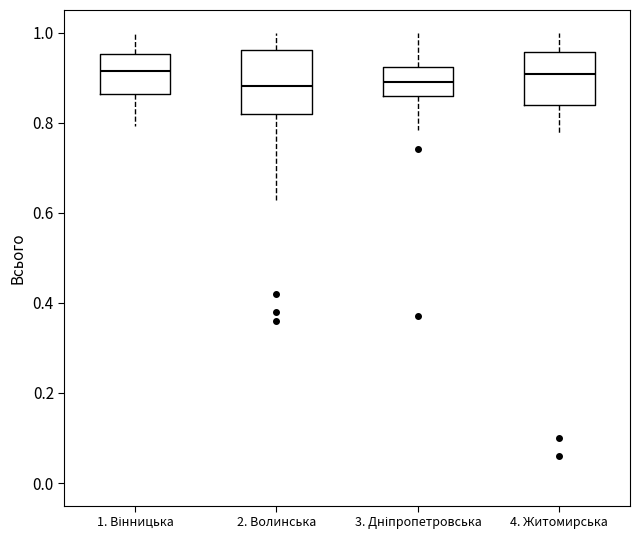

Reading left to right, read every box against the y-axis: the position of its median line, the range the box covers, and the ends of its whiskers. The values are not printed on the chart, so give them approximately, as read against the axis.

1. Вінницька: median 0.92, box 0.86 to 0.96, whiskers 0.80 to 1.00
2. Волинська: median 0.88, box 0.82 to 0.96, whiskers 0.62 to 1.00
3. Дніпропетровська: median 0.90, box 0.86 to 0.92, whiskers 0.78 to 1.00
4. Житомирська: median 0.90, box 0.84 to 0.96, whiskers 0.78 to 1.00